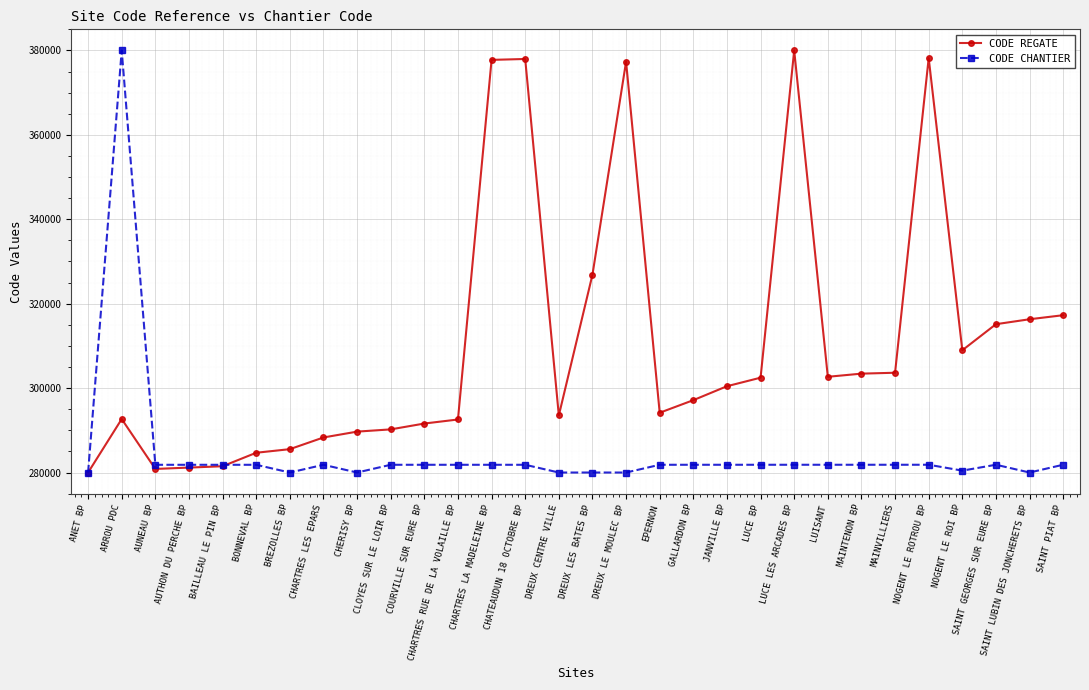

Which series changed the most between AUTHON DU PERCHE BP and CHATEAUDUN 18 OCTOBRE BP?

CODE REGATE